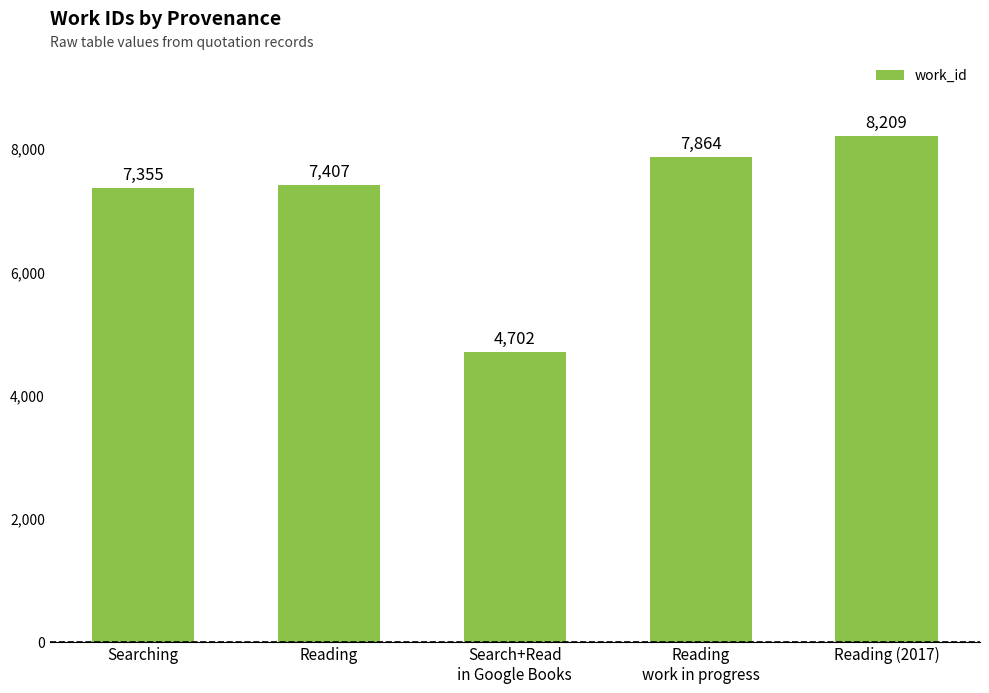

Rank the categories by value from highest to lowest.

Reading (2017), Reading
work in progress, Reading, Searching, Search+Read
in Google Books